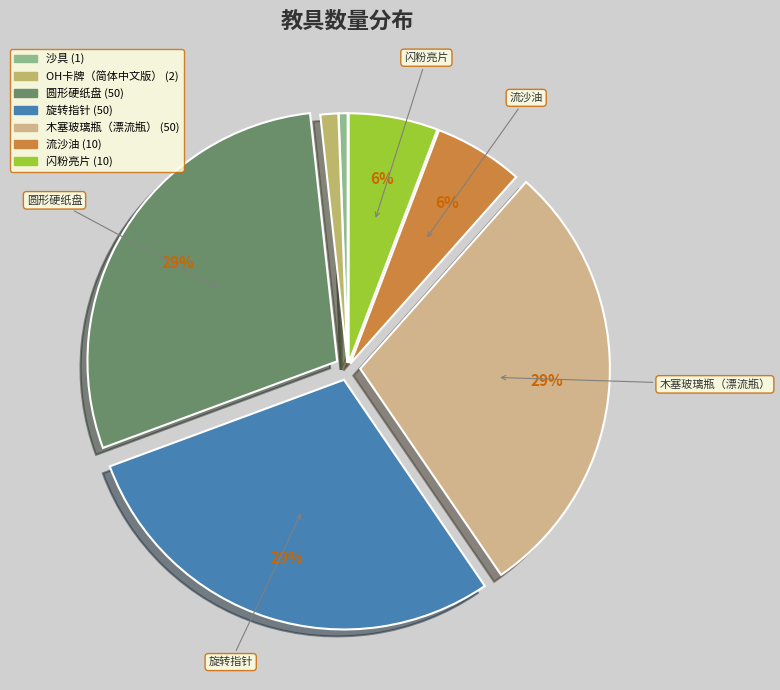

The 流沙油 slice represents 1% of the pie. True or false?

False